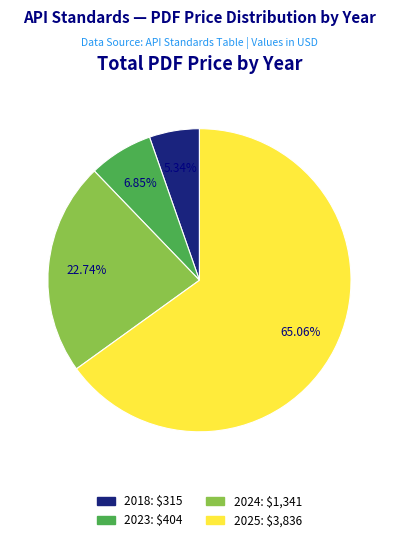

Does any single category account for the majority?

Yes